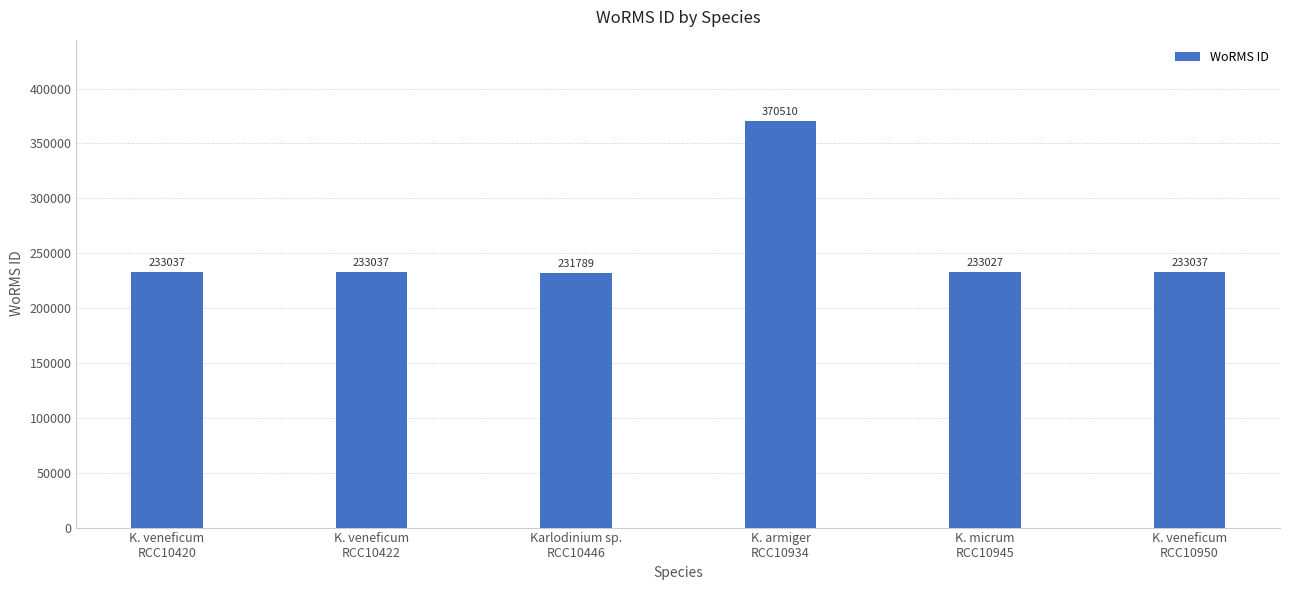

Does the chart contain stacked bars?

No